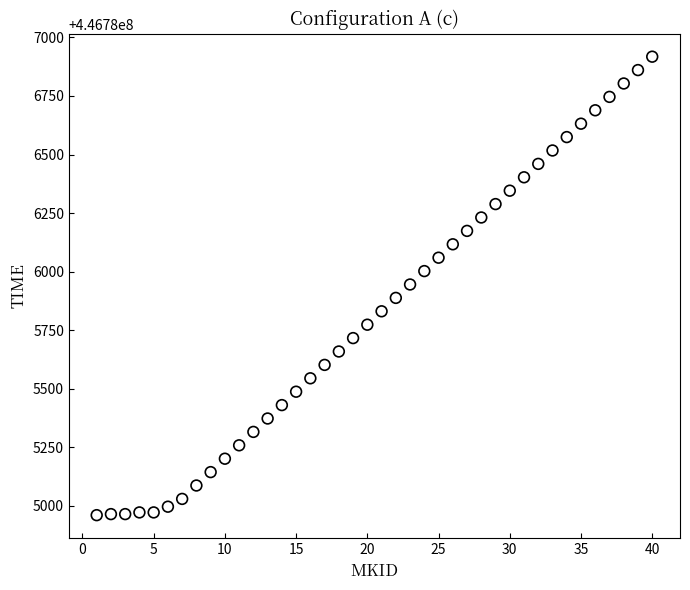

What is the range of Y values (max minus min)?

1958.5